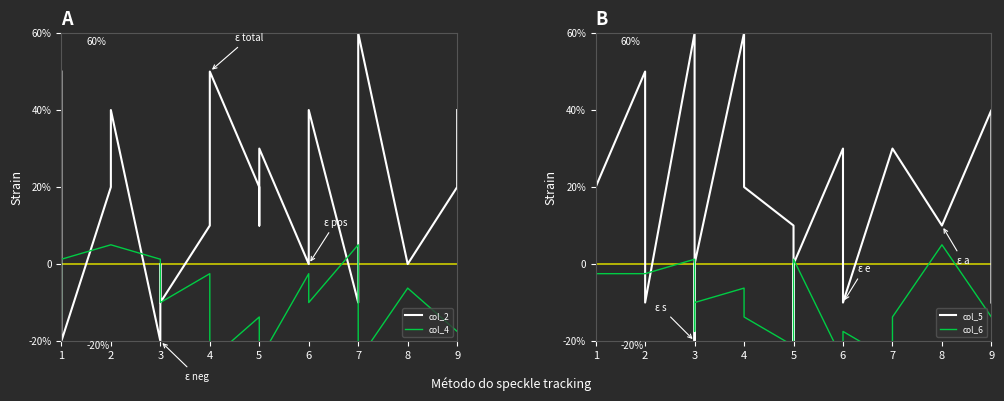

What are all the series names shown in the legend?

col_2, col_4, col_5, col_6